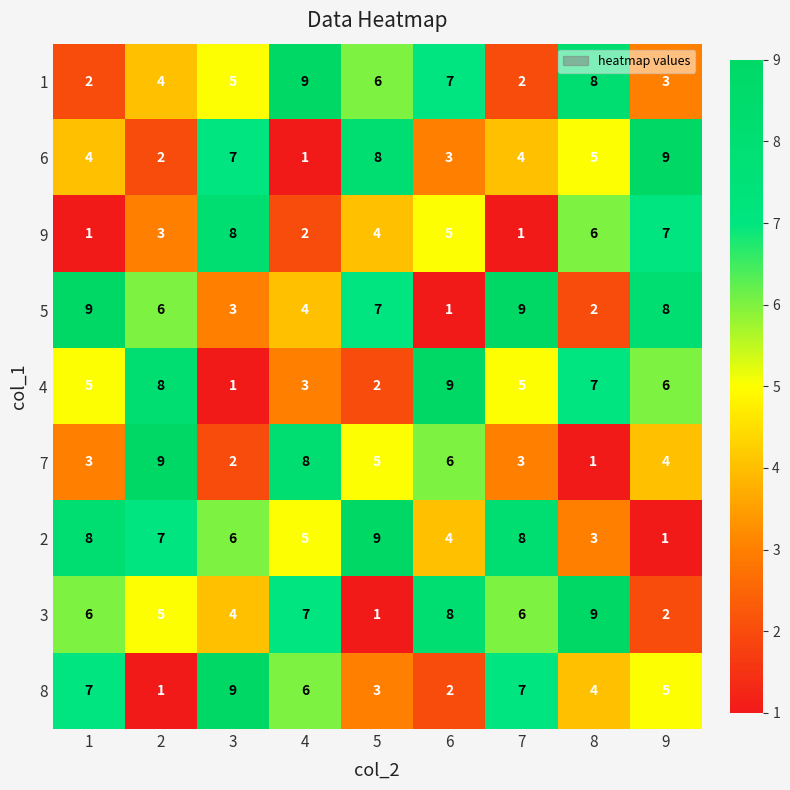

What is the maximum value shown in the chart?

9